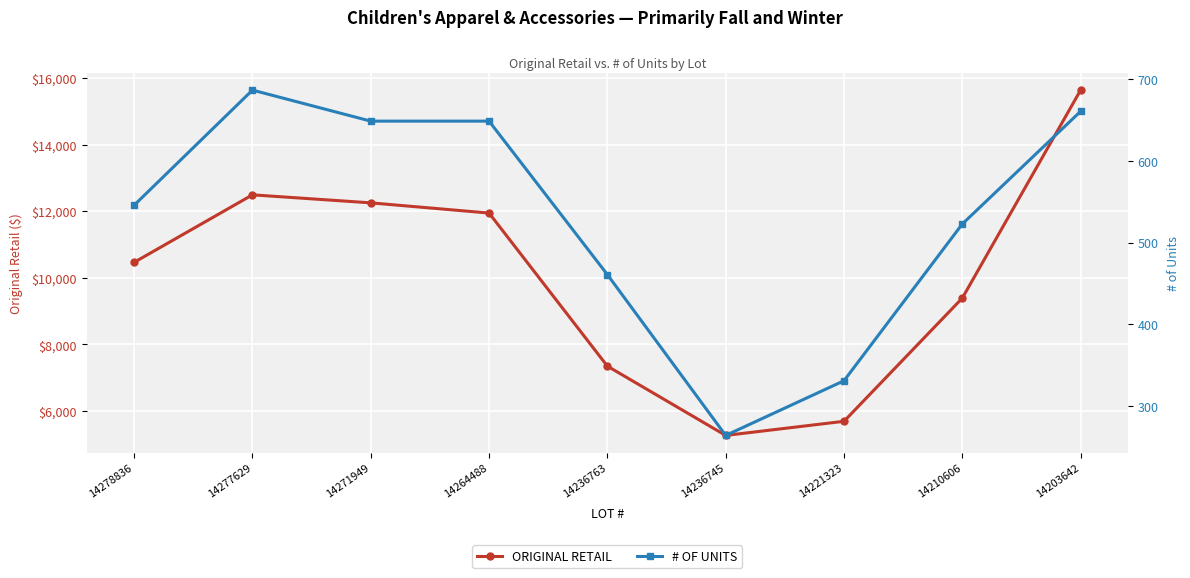

What is the average value of the # OF UNITS series?

530.1